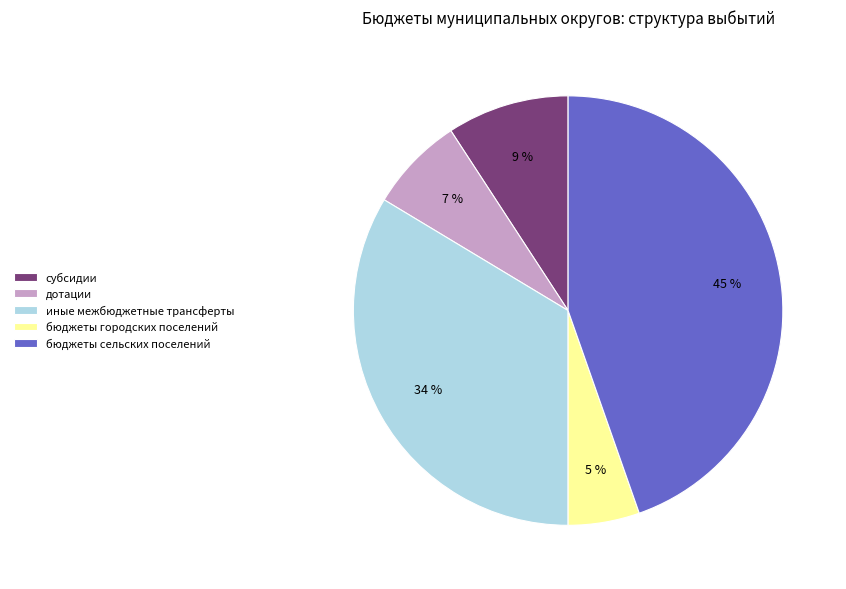

Which has a higher value, бюджеты сельских поселений or иные межбюджетные трансферты?

бюджеты сельских поселений